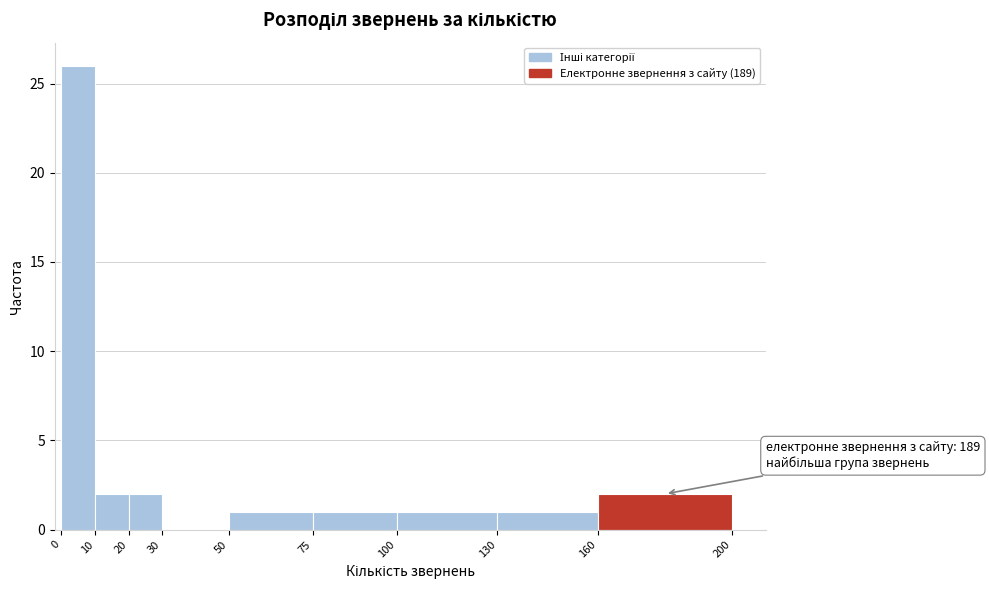

Over which range of the x-axis is the bar tallest?

0 to 10